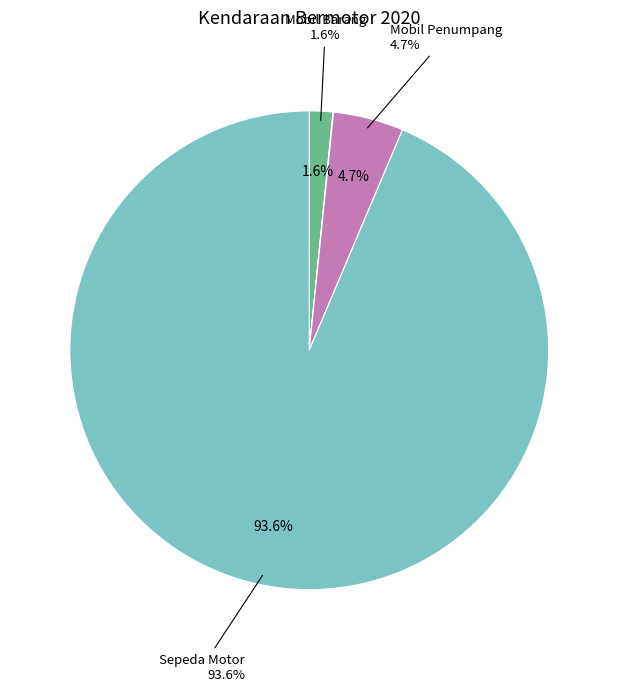

The Mobil Bus slice represents 0% of the pie. True or false?

True